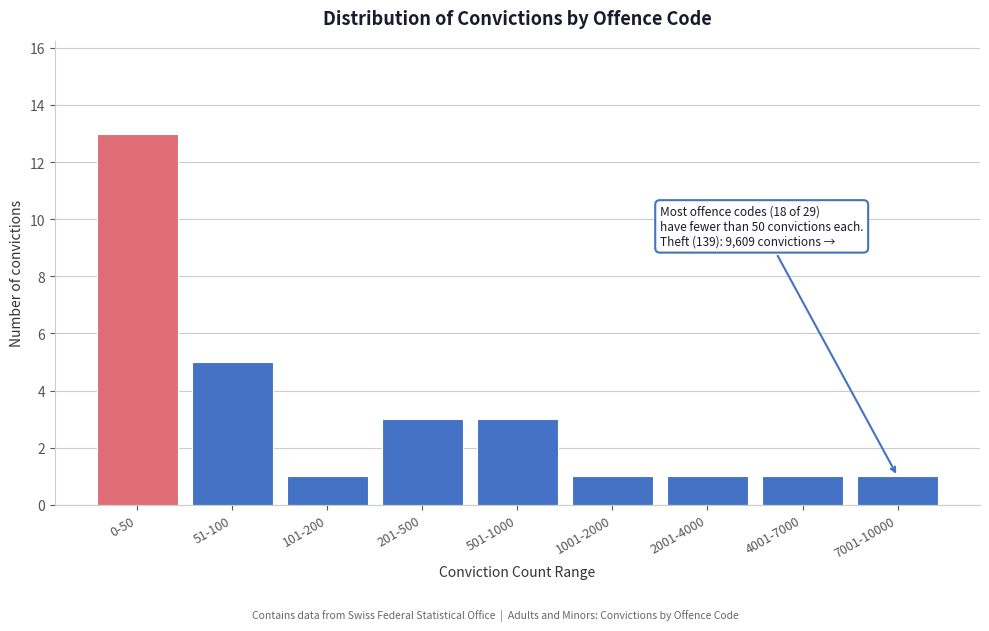

Reading right to left, extract all data points from this chart.

1	1	1	1	3	3	1	5	13